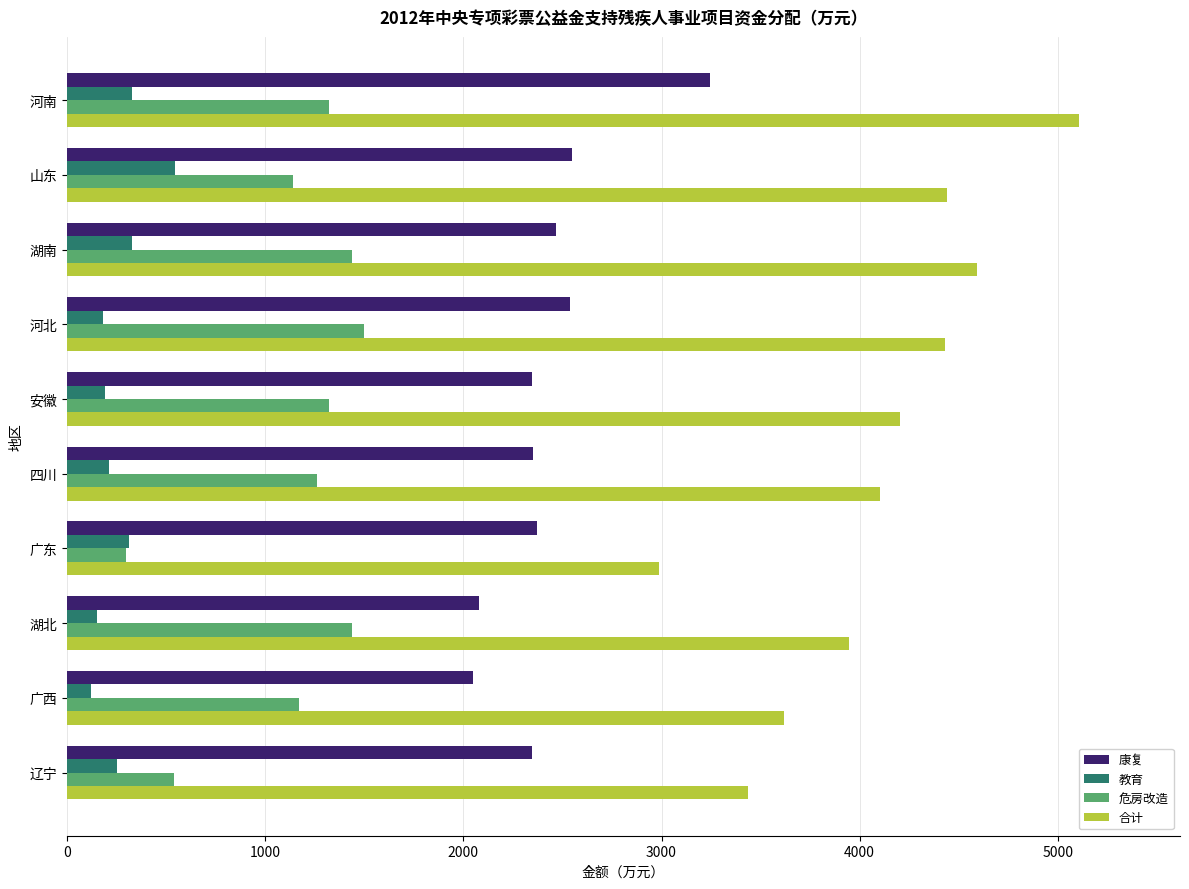

What are all the series names shown in the legend?

康复, 教育, 危房改造, 合计